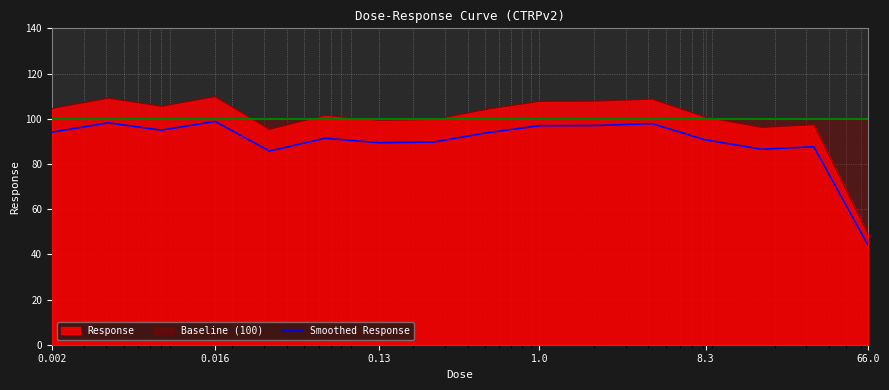

Reading left to right, what are all the values shown in this chart?

94.0	98.2	95.0	98.8	85.7	91.4	89.4	89.7	93.9	96.9	97.0	97.8	90.6	86.5	87.6	43.8